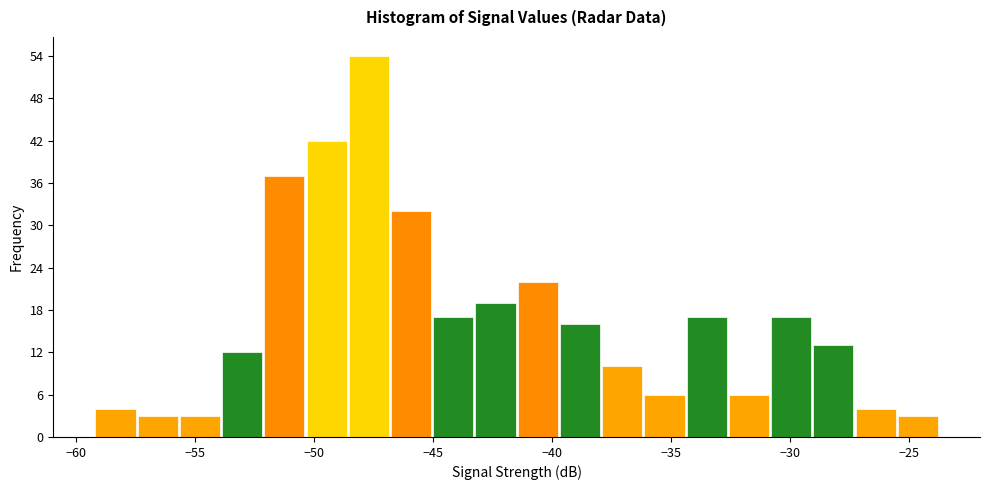

Read against the x-axis, roughly where is the centre of the tallest bar?

-47.5